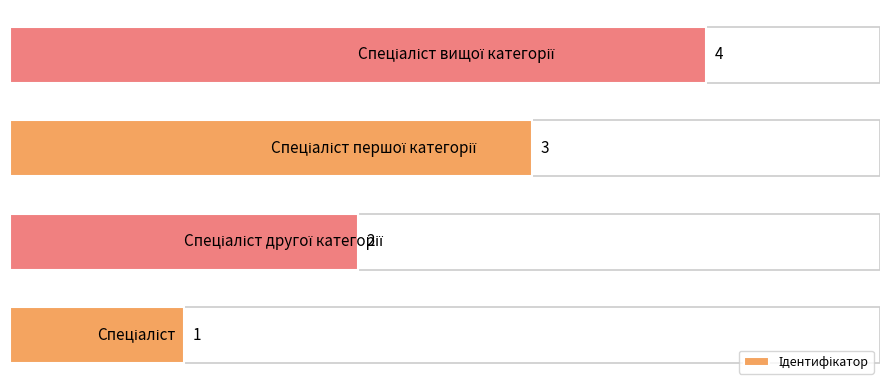

What is the approximate value at 1?

2